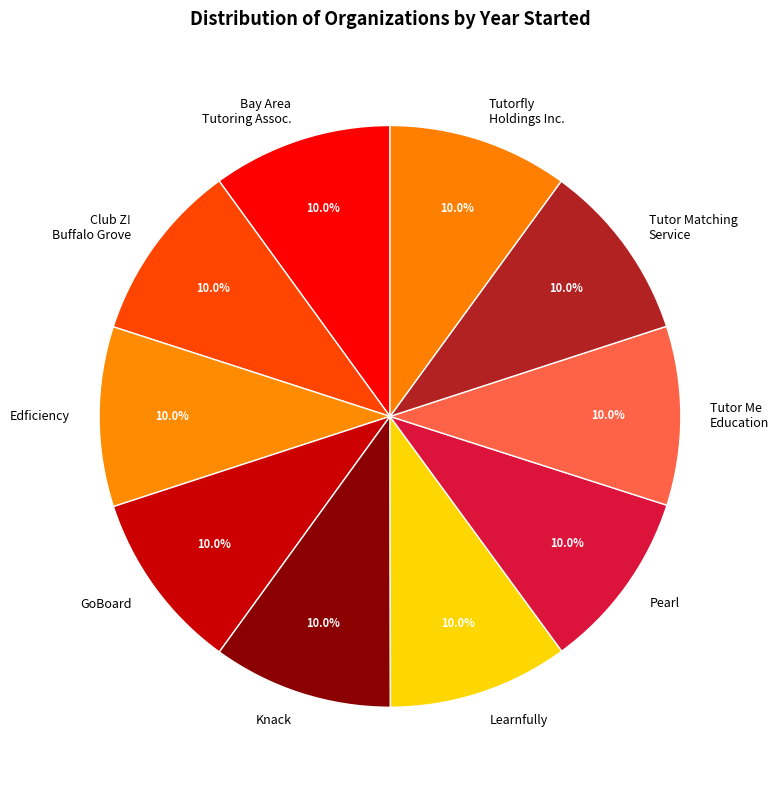

What percentage is NOT represented by Bay Area Tutoring Assoc.?

90.0%